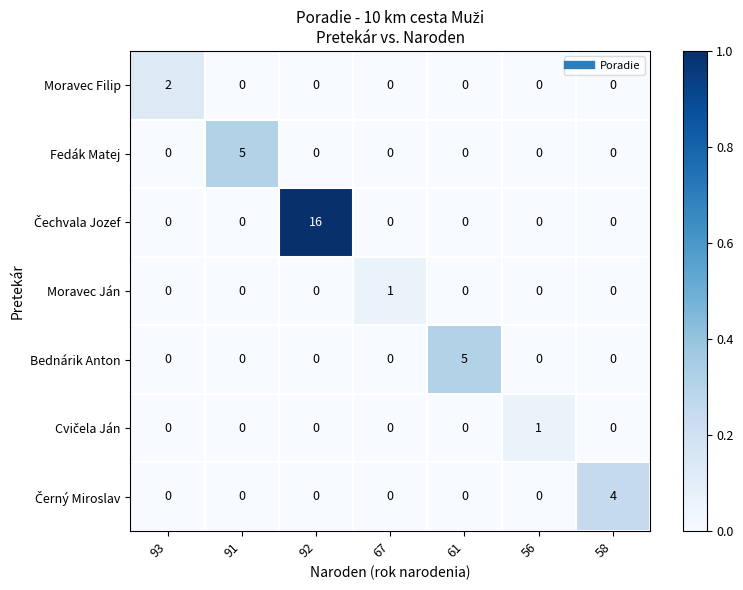

What is the difference between the highest and lowest values at 91?

5